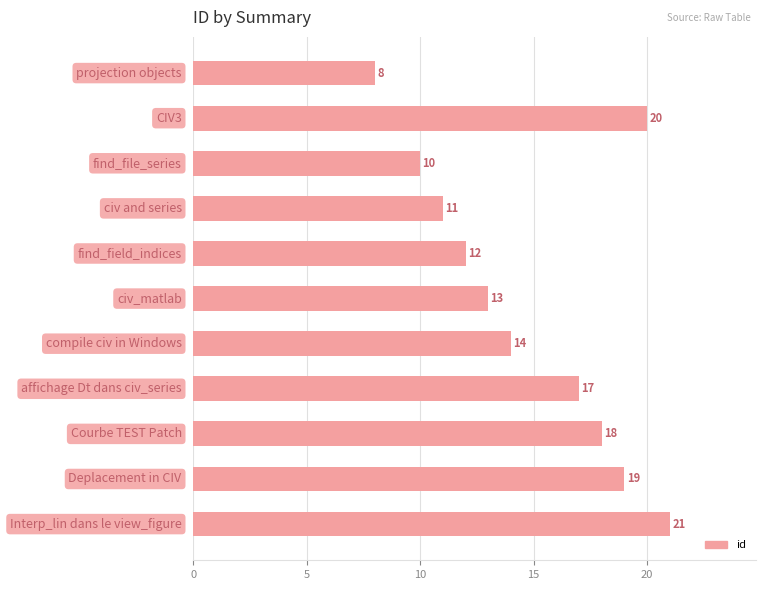

What is the minimum value shown in the chart?

8